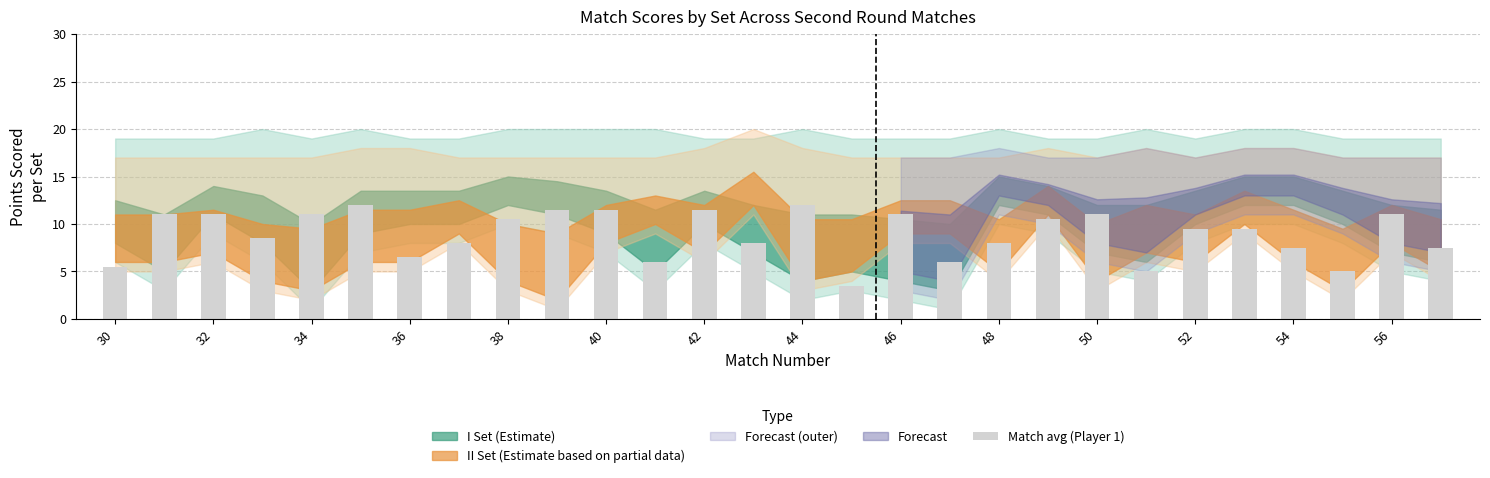

What is the value of the 21st bar from the left?

11.0